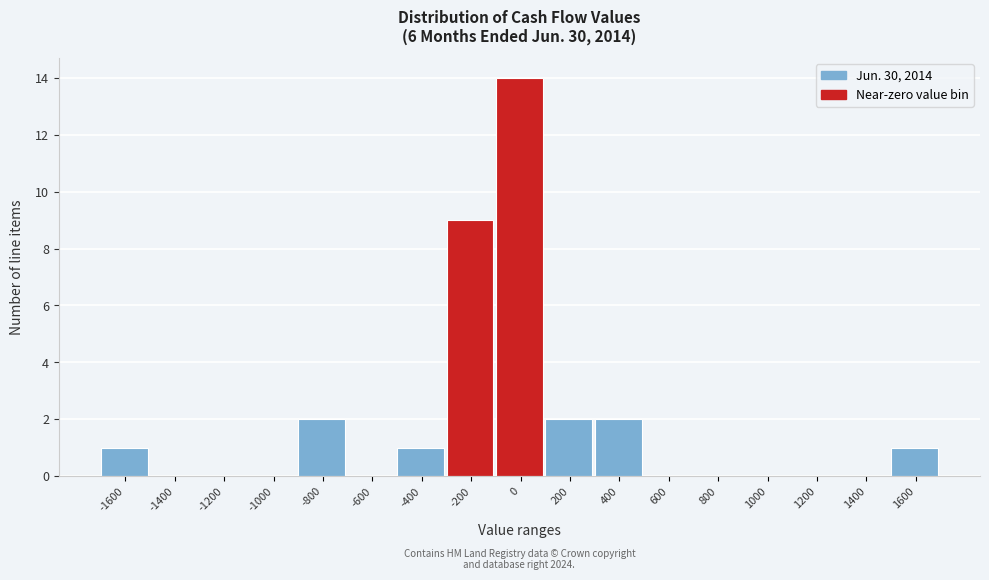

Reading right to left, transcribe all the data shown in this chart.

1600=1	1400=0	1200=0	1000=0	800=0	600=0	400=2	200=2	0=14	-200=9	-400=1	-600=0	-800=2	-1000=0	-1200=0	-1400=0	-1600=1